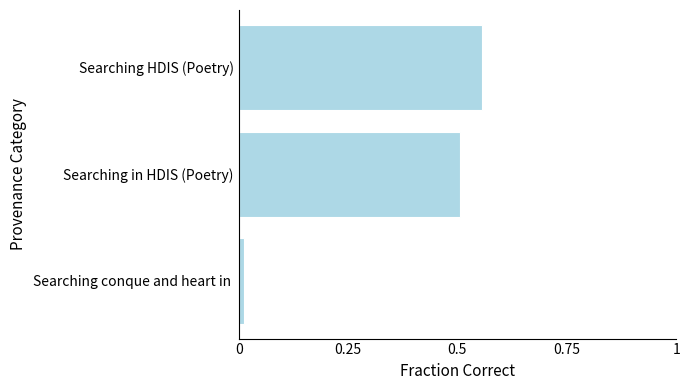

Which category has the highest value across all series?

Searching HDIS (Poetry)